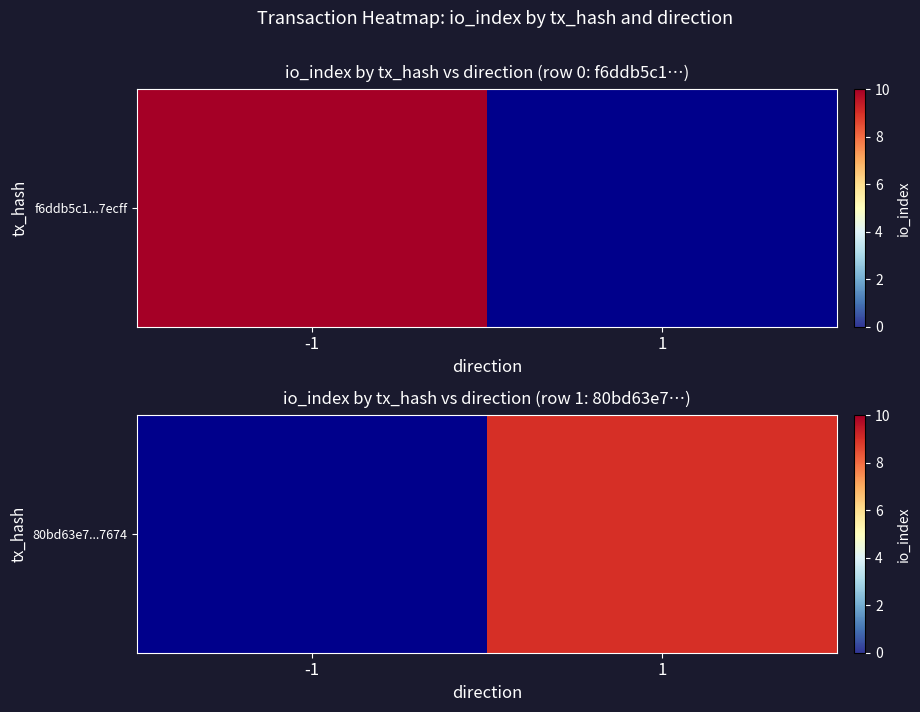

List the labels in order of value, smallest first.

-1, 1